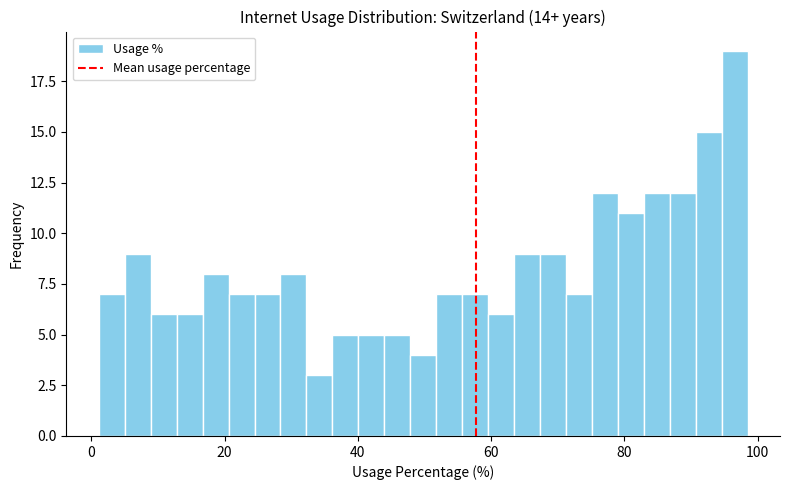

Around what value on the x-axis is the tallest bar? Give the approximate position of its centre, as read against the axis.

96